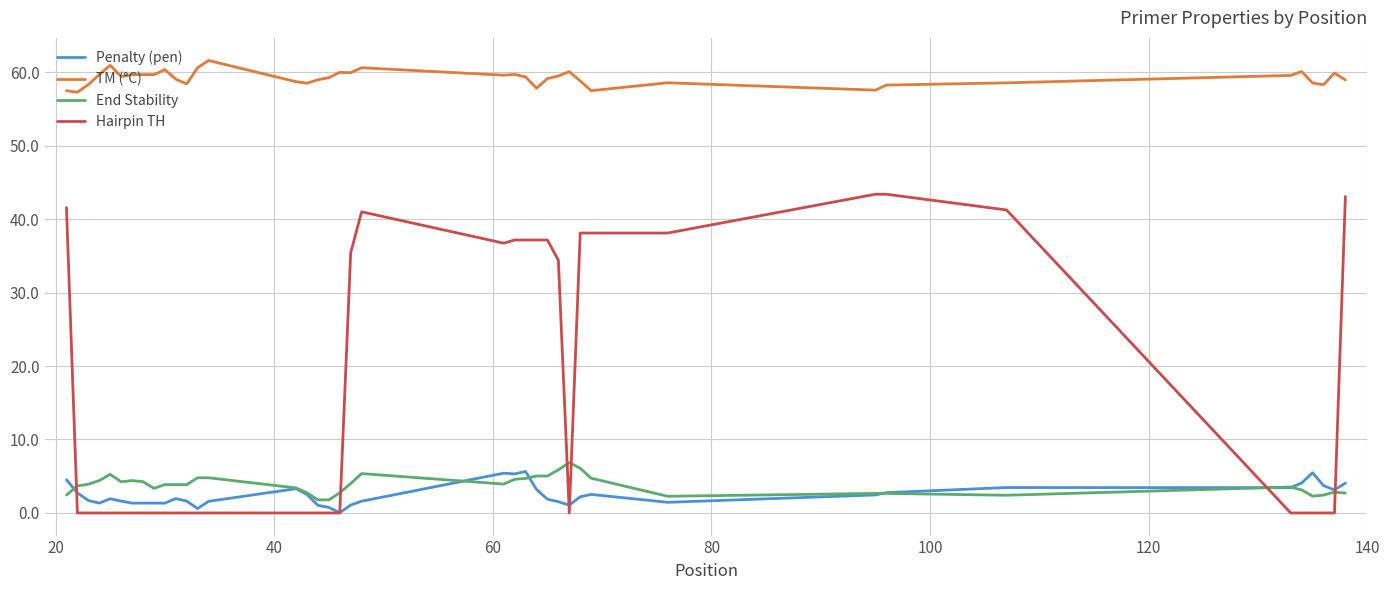

After their last crossing, which series has the higher values: Penalty (pen) or Hairpin TH?

Hairpin TH